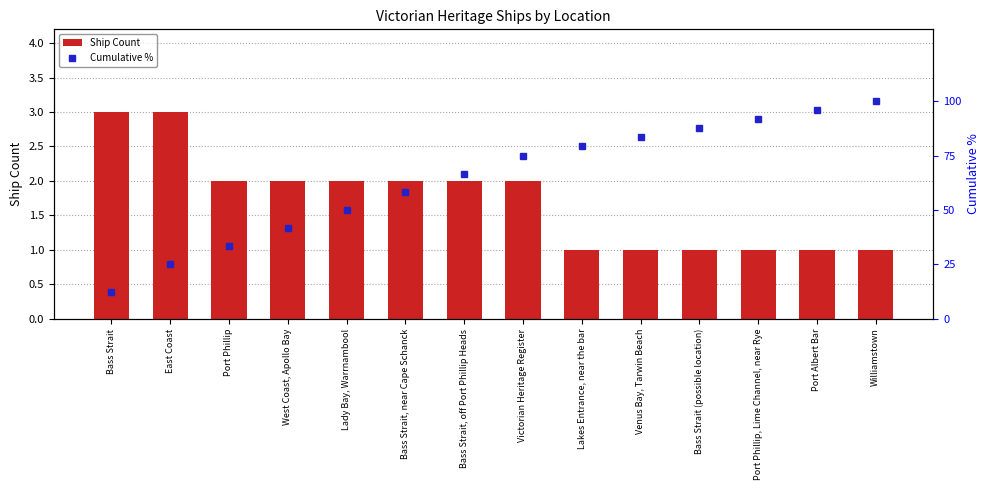

What is the difference between the second highest and second lowest values in the Ship Count series?

2